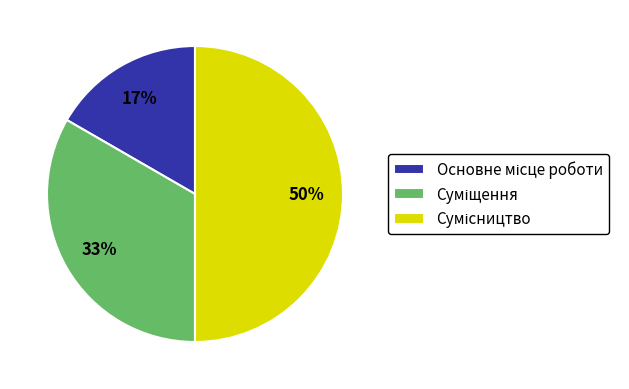

To the nearest percent, what is the average slice percentage?

33%